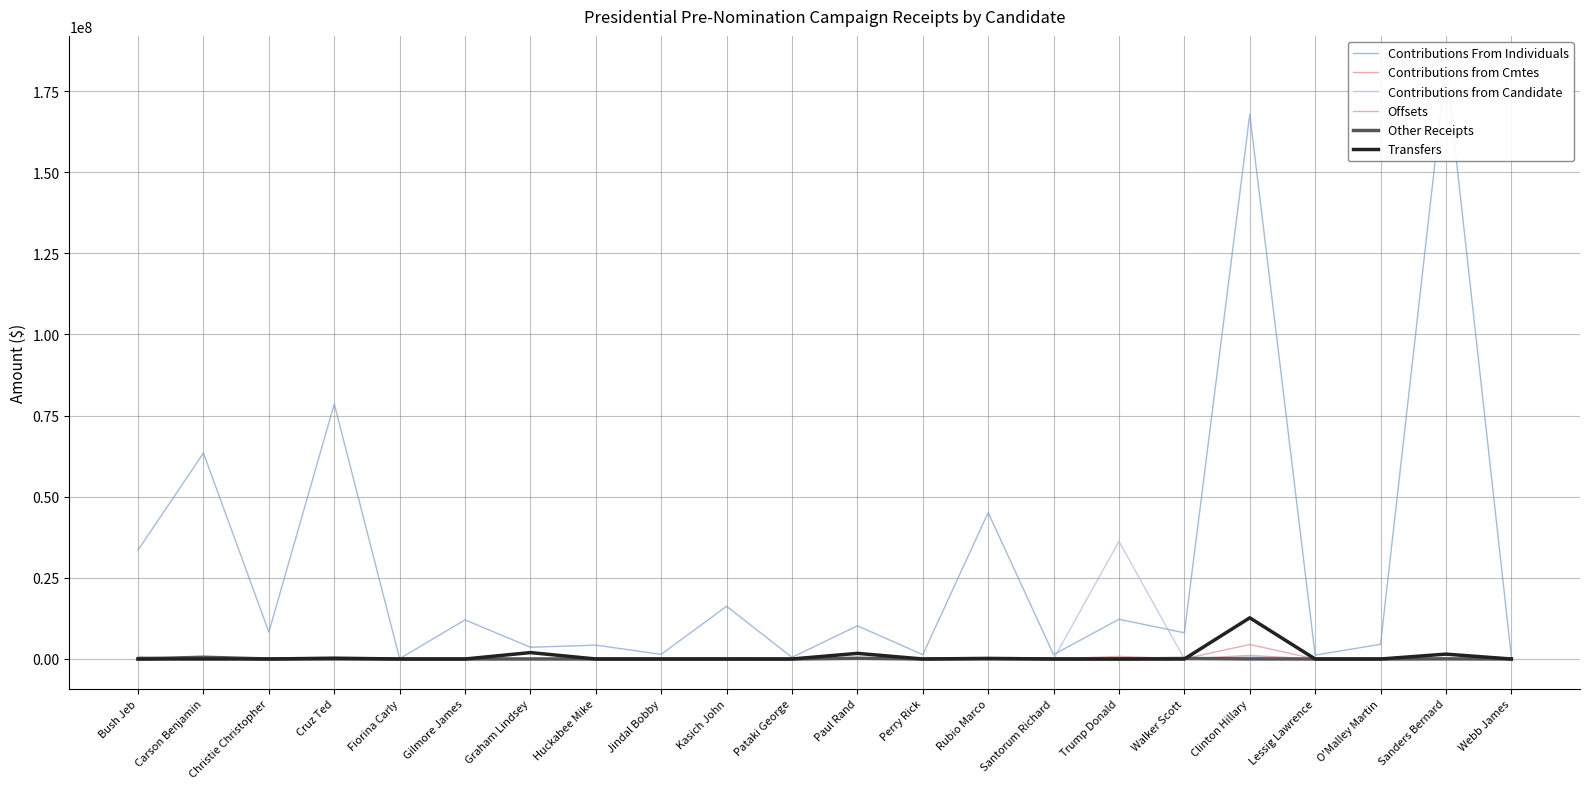

What is the label of the 7th point from the left?

Graham Lindsey